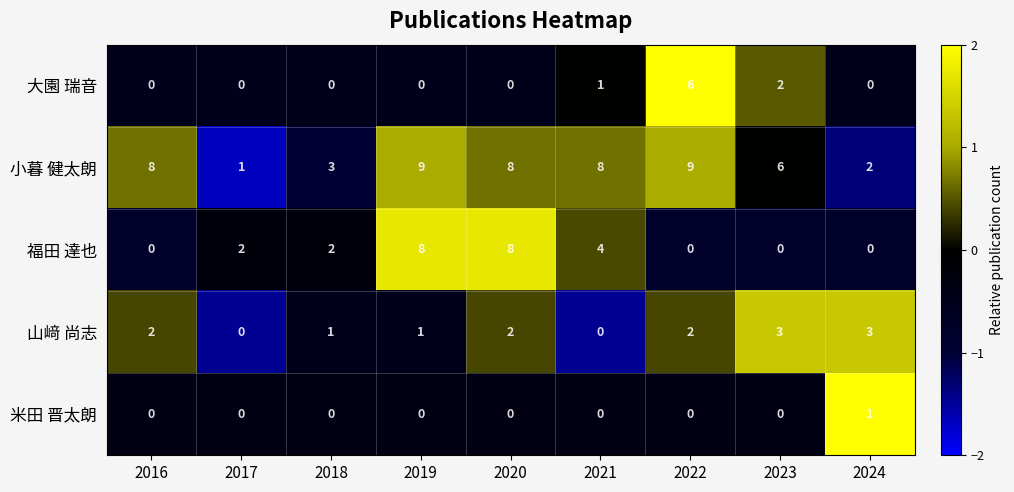

The value of 山﨑 尚志 at 2018 is 1. True or false?

True